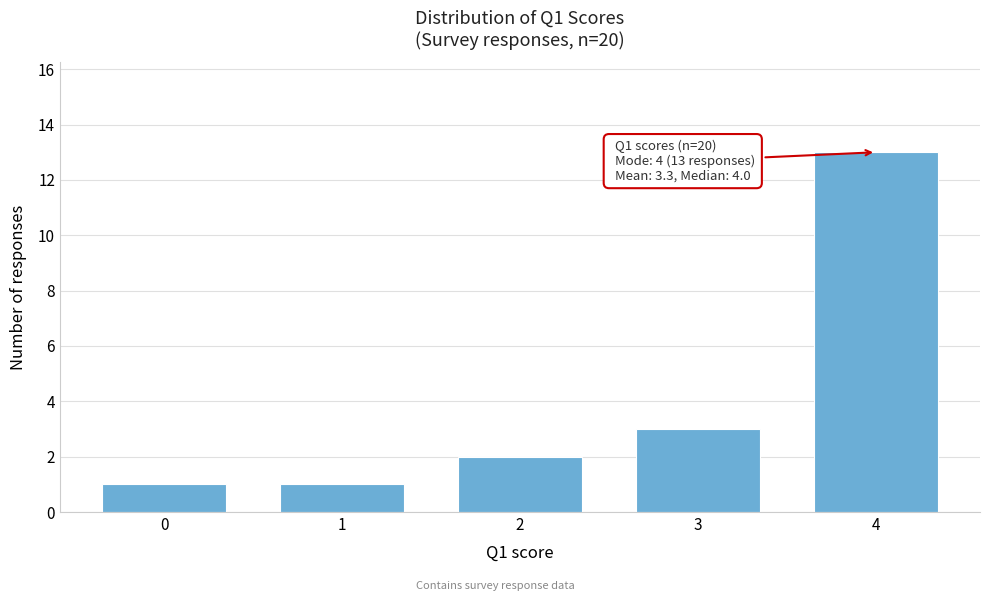

Reading left to right, what are all the values shown in this chart?

0=1	1=1	2=2	3=3	4=13